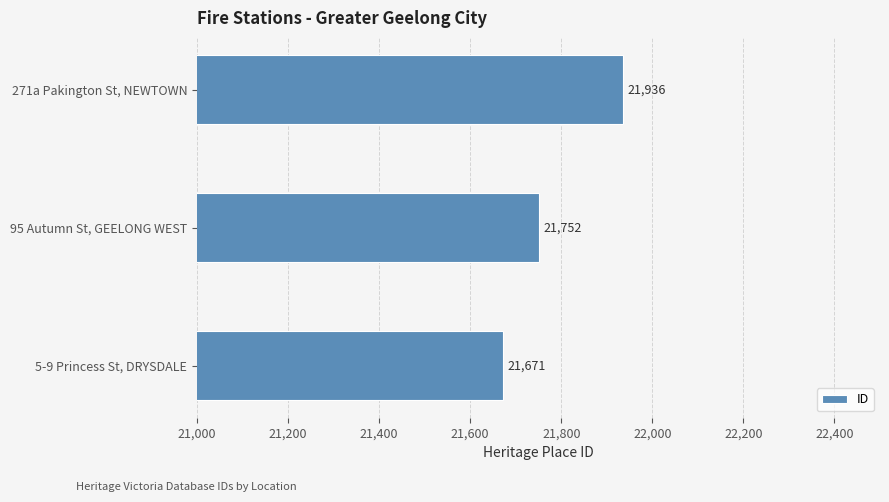

How many series are shown in this chart?

1